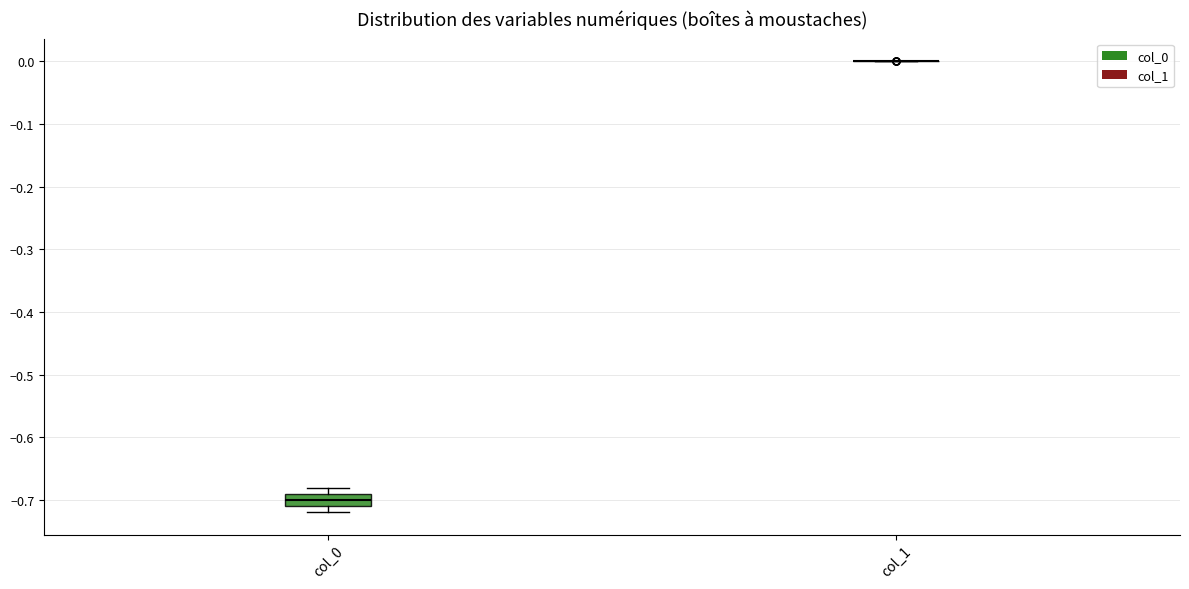

Comparing the boxes themselves (not the whiskers), which one is the tallest?

col_0